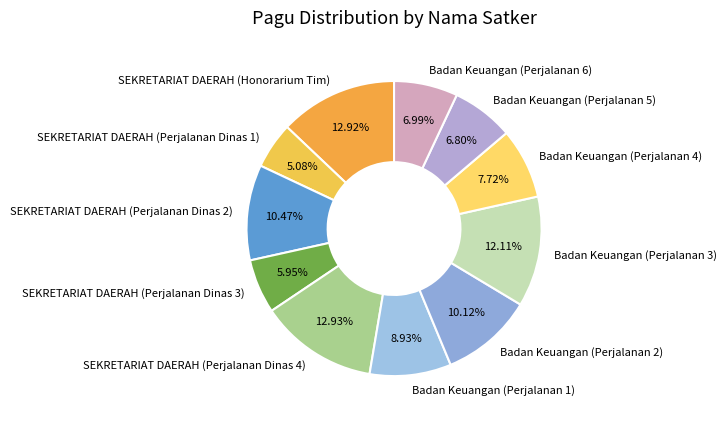

What is the ratio of the value at SEKRETARIAT DAERAH (Honorarium Tim) to the value at SEKRETARIAT DAERAH (Perjalanan Dinas 1)?

2.5